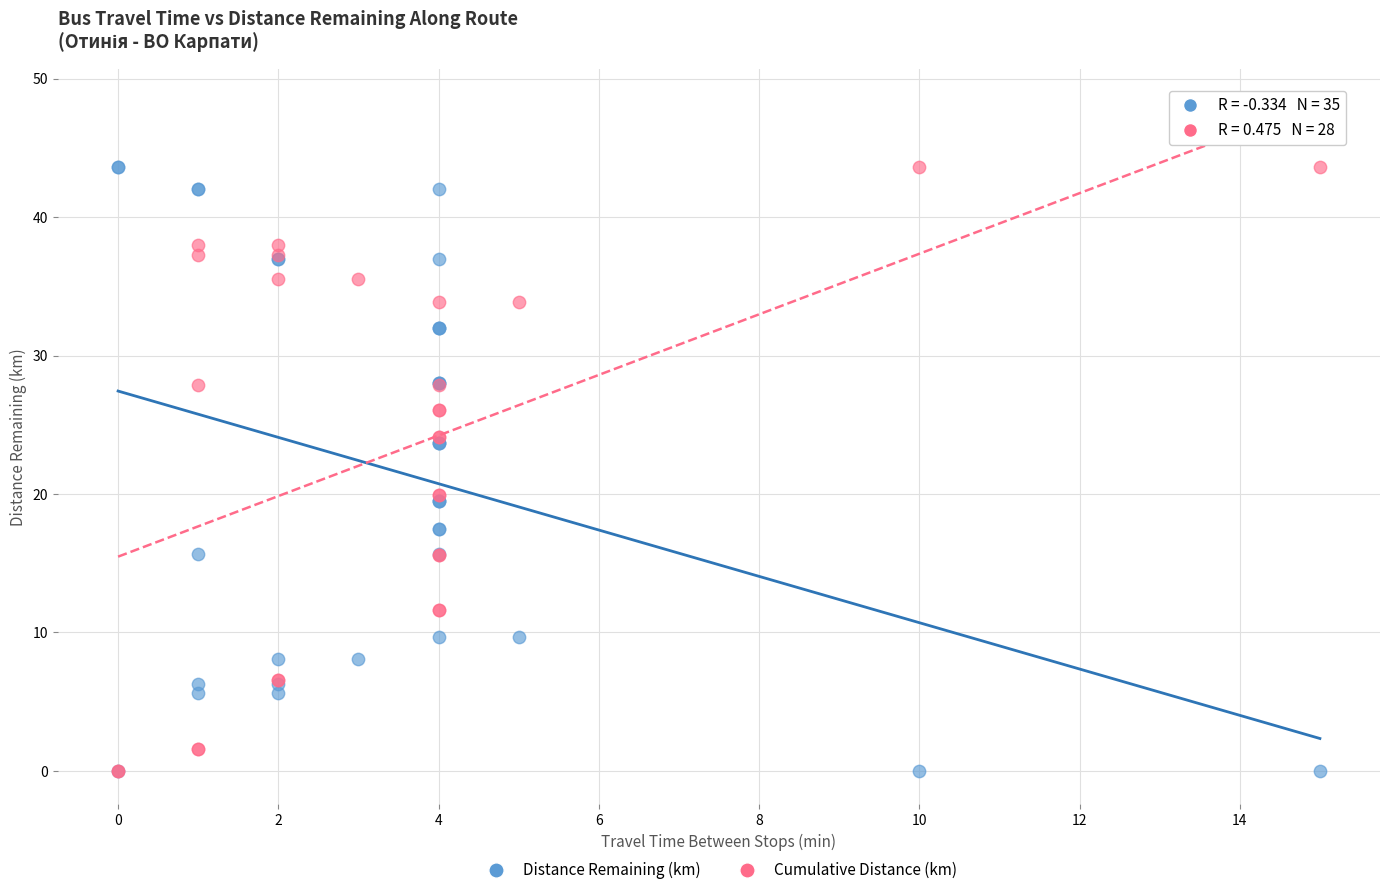

What are all the series names shown in the legend?

Distance Remaining (km), Cumulative Distance (km)